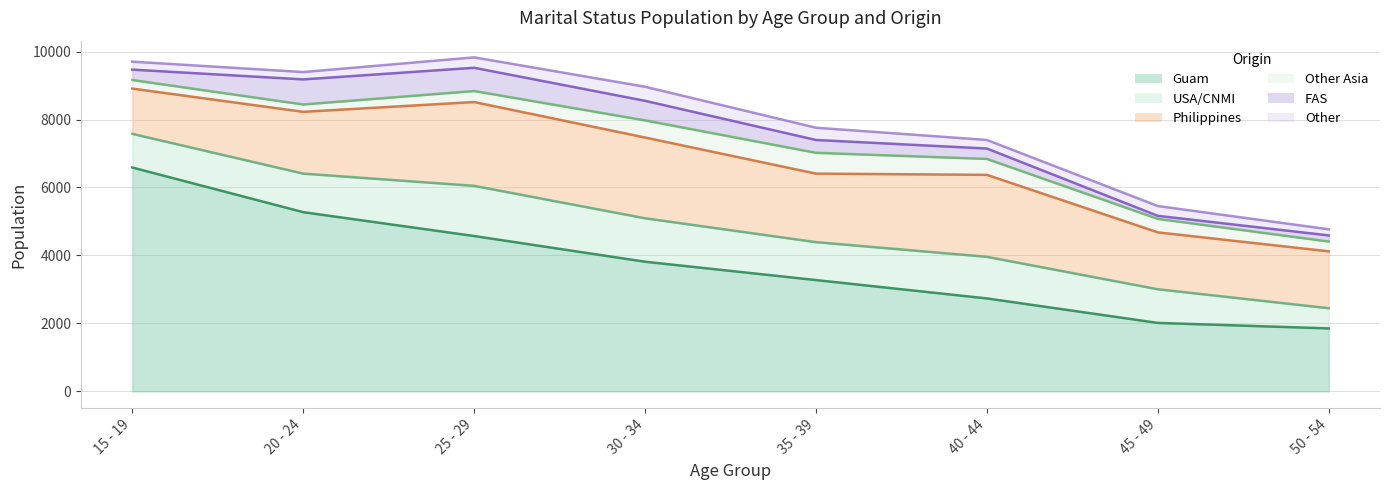

Which category has the highest value in the FAS series?

20 - 24